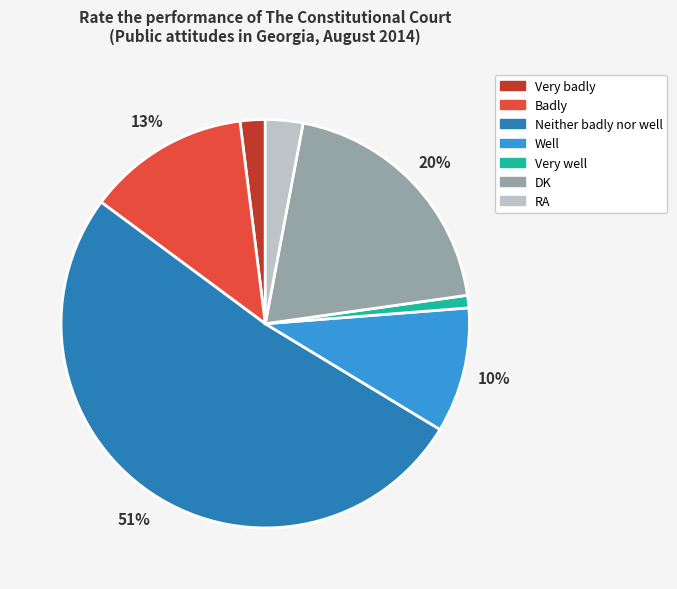

Approximately how many times larger is the value at Well compared to DK?

0.5